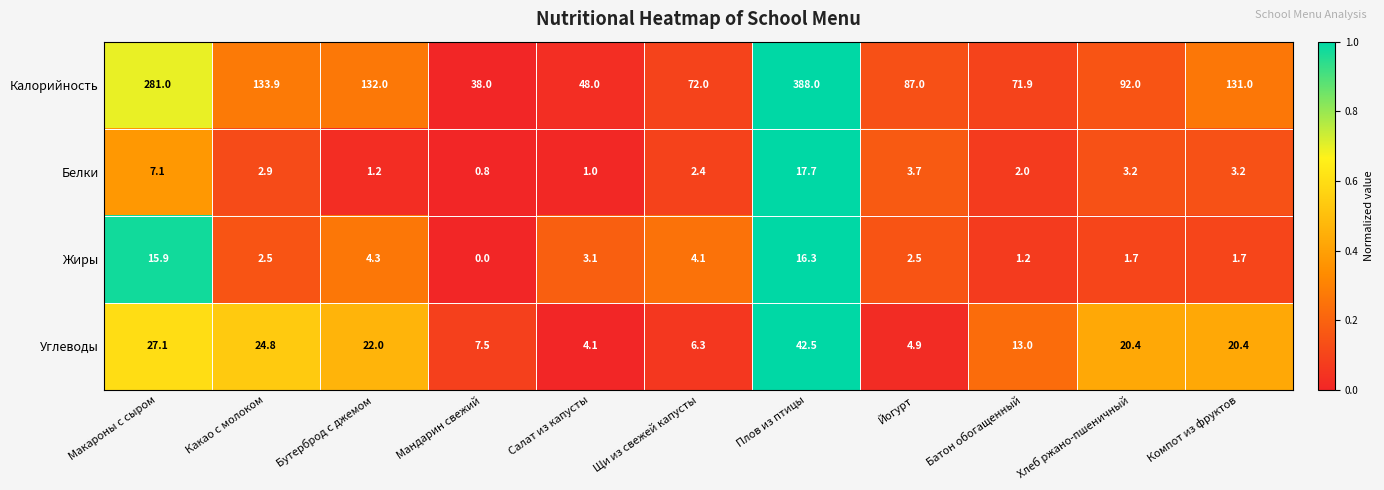

At Плов из птицы, list the series in order from largest to smallest.

Калорийность, Углеводы, Белки, Жиры